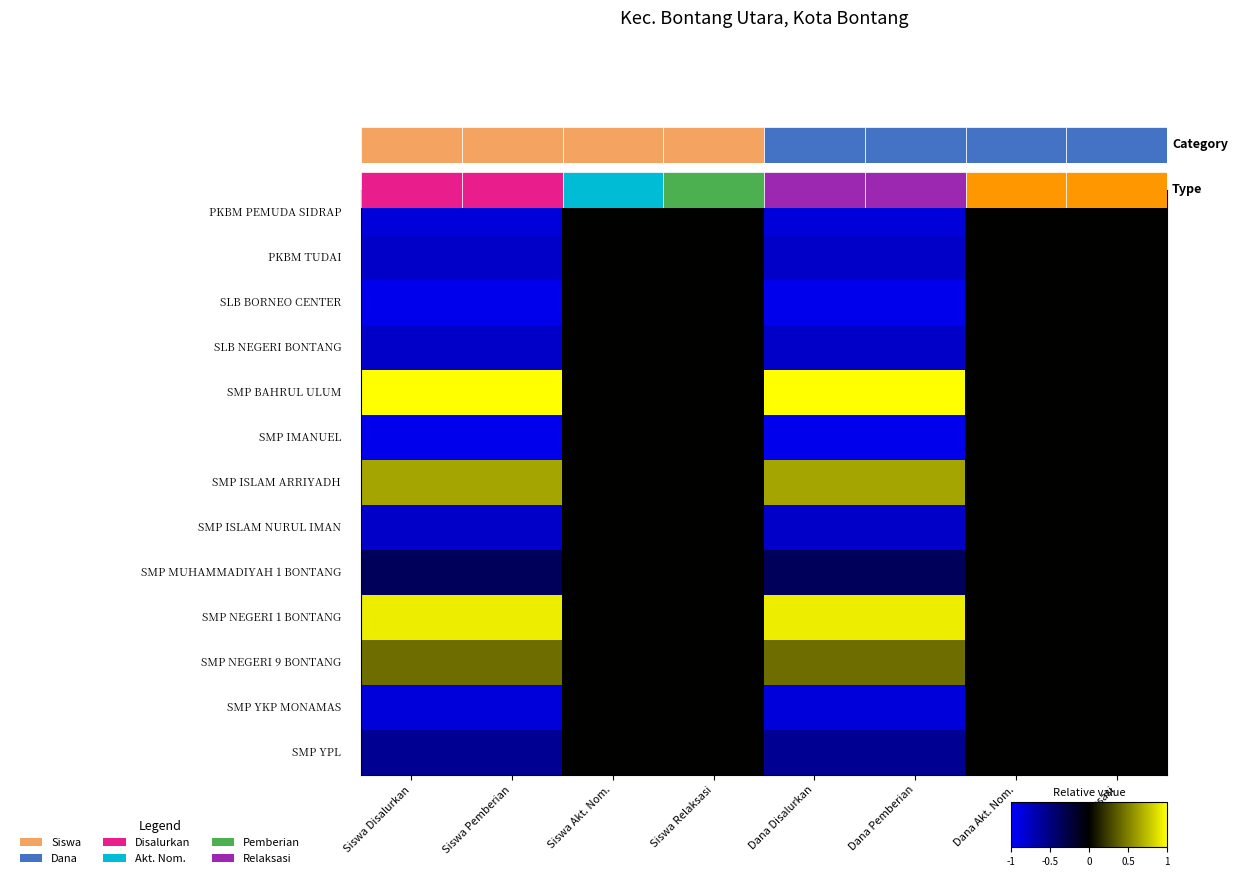

Between Dana Akt. Nom. and Dana Pemberian, which is larger?

Dana Akt. Nom.